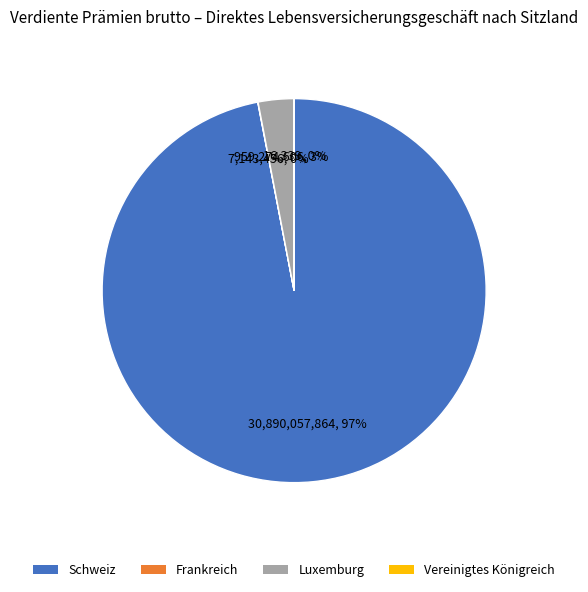

To the nearest percent, what is the average slice percentage?

25%